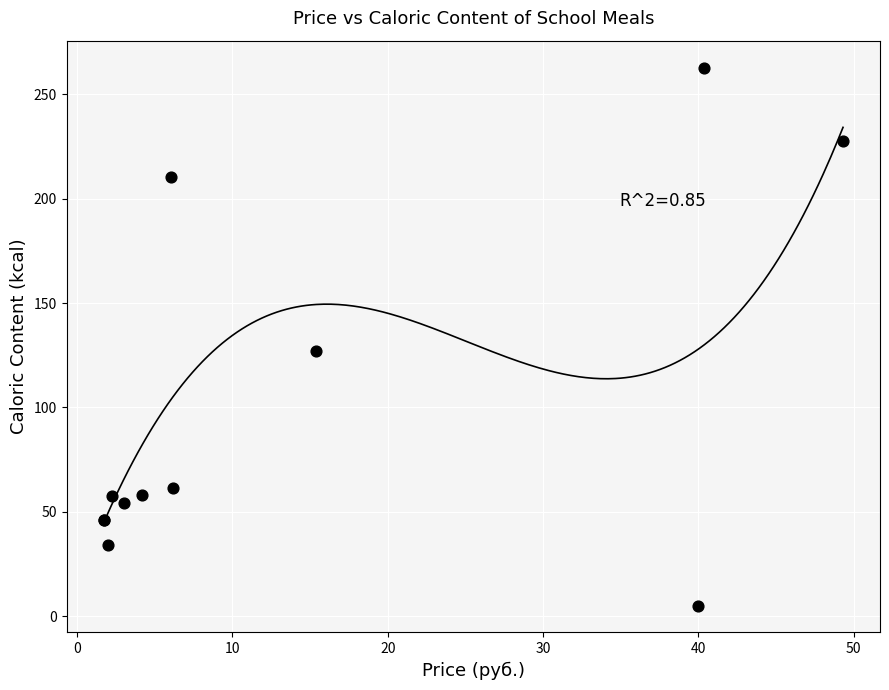

What Y value in the scatter plot is closest to 133?

127.0